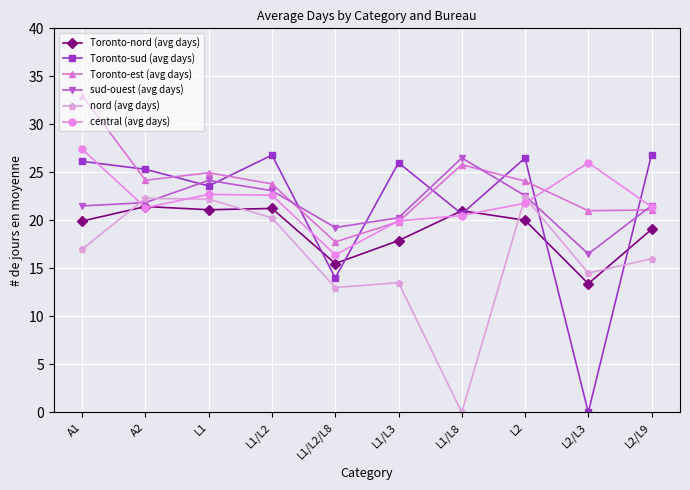

List the series in order of their peak value, lowest first.

Toronto-nord (avg days), nord (avg days), sud-ouest (avg days), Toronto-sud (avg days), central (avg days), Toronto-est (avg days)